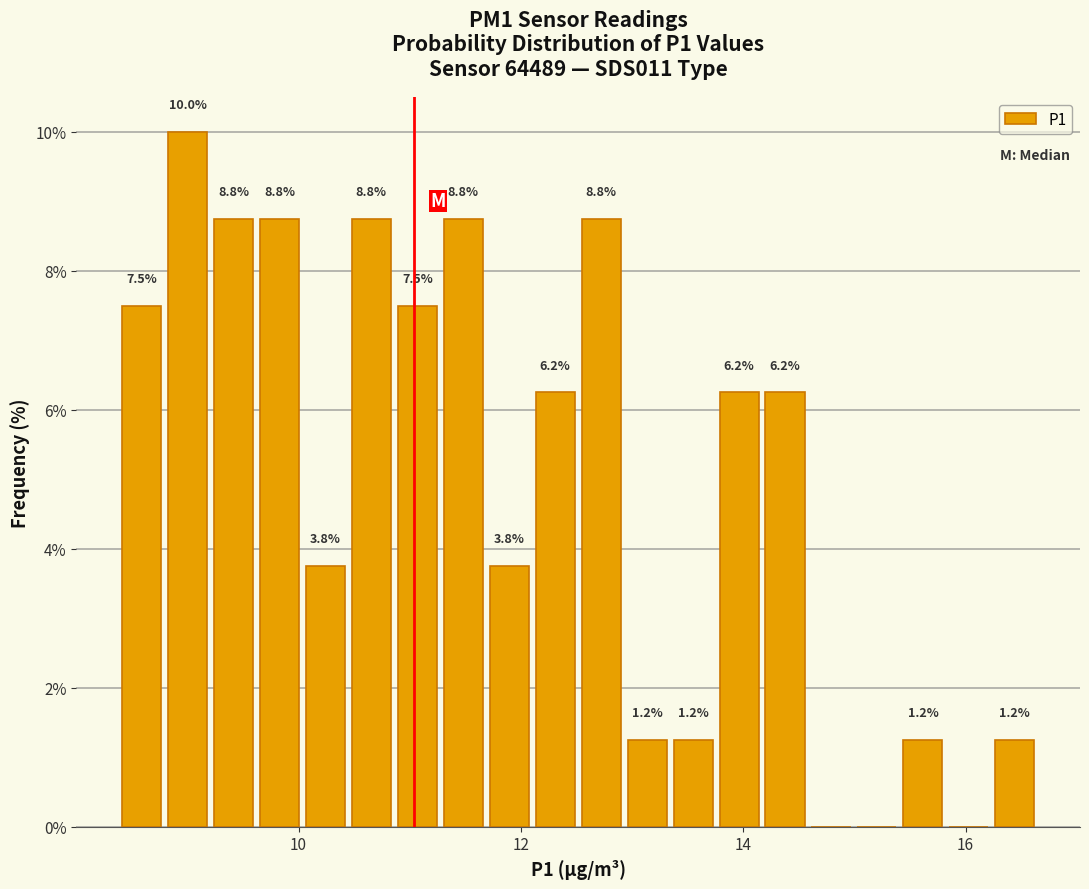

Around what value on the x-axis is the tallest bar? Give the approximate position of its centre, as read against the axis.

9.0